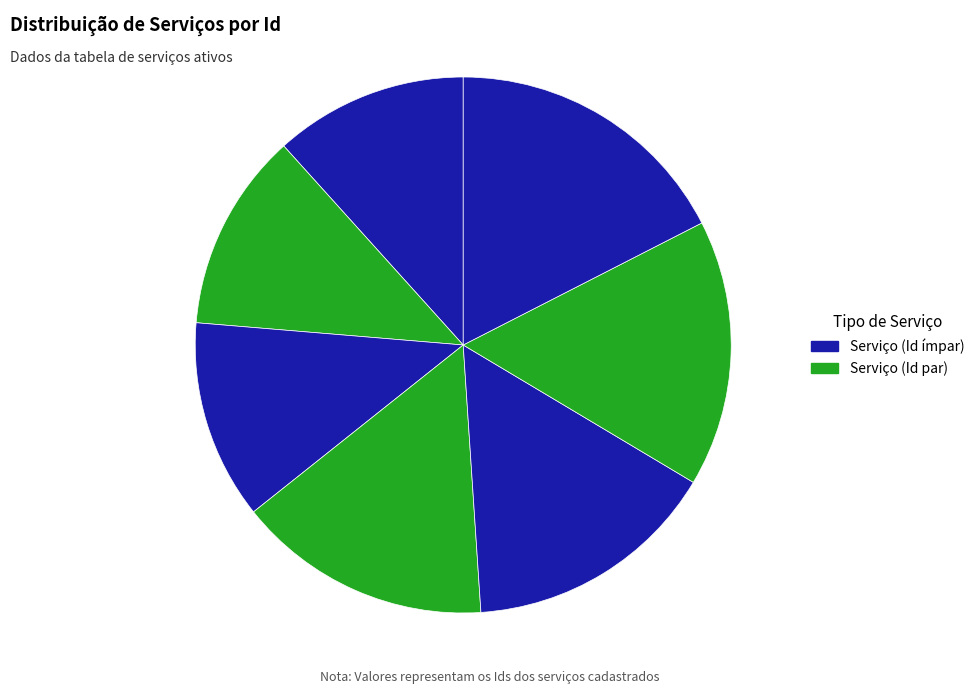

Is 4057: Loc. Andaimes 15.4% the majority of the pie?

No